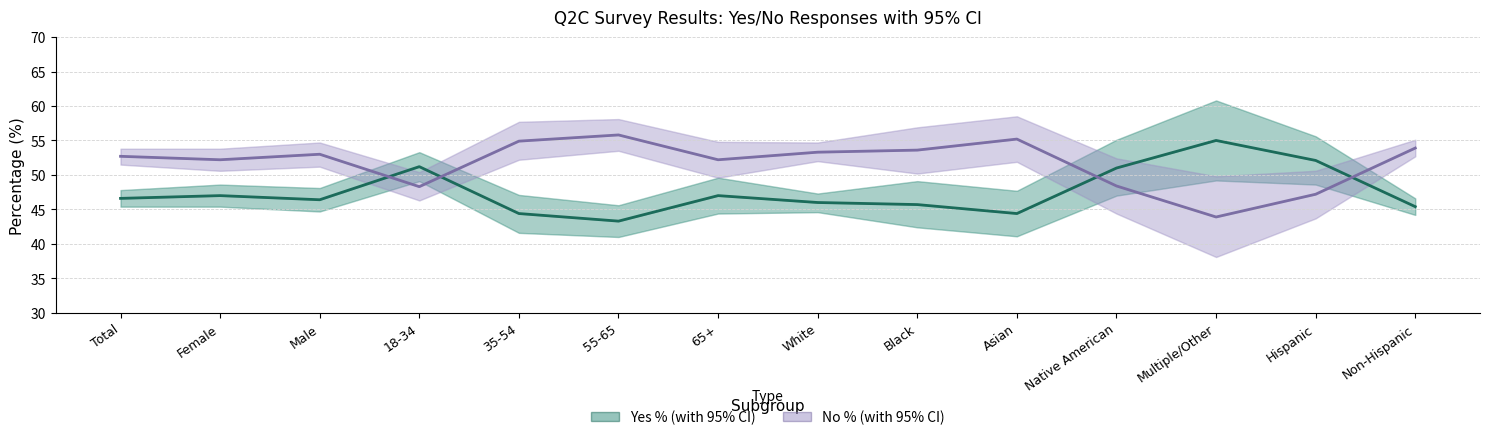

Is it true that Yes % equals 44.4 at Asian?

True